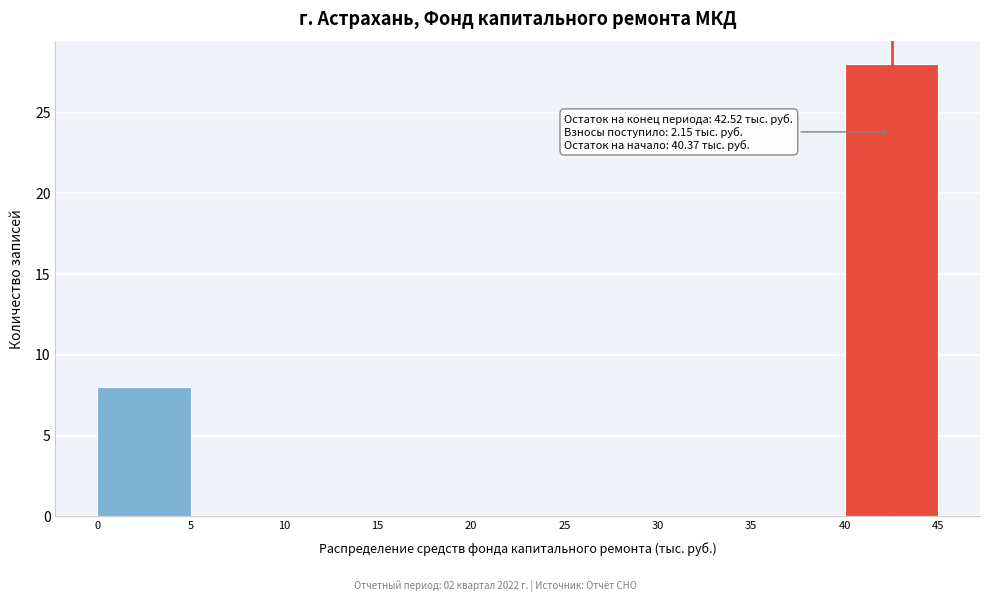

Which range on the x-axis has the tallest bar?

40 to 45